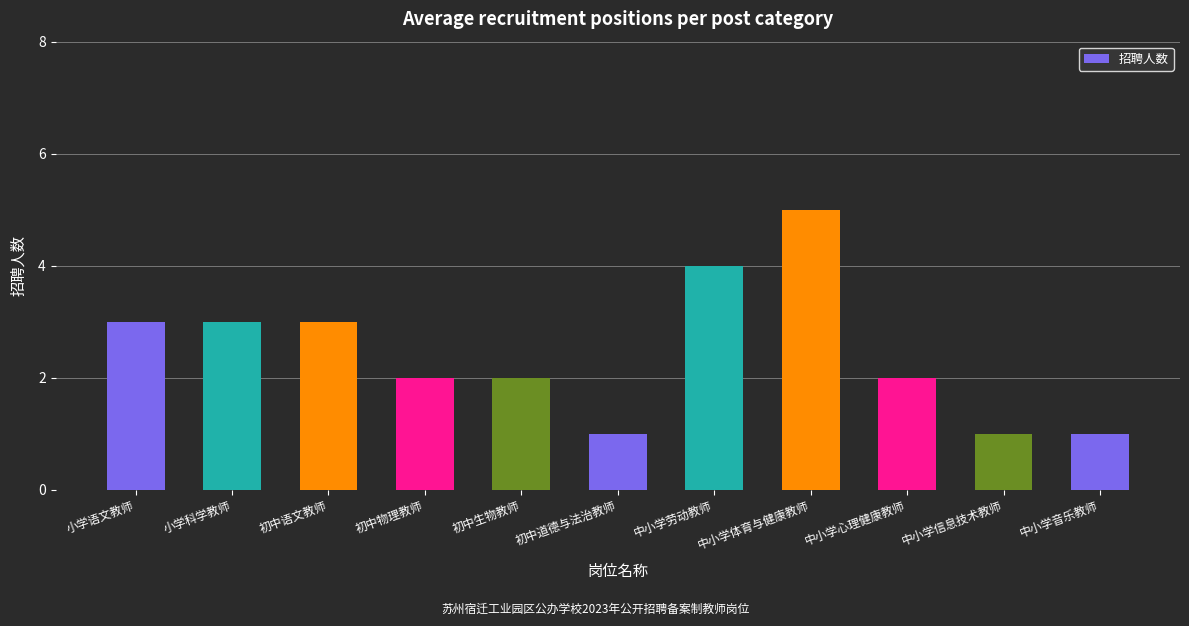

What is the approximate value at 初中生物教师?

2